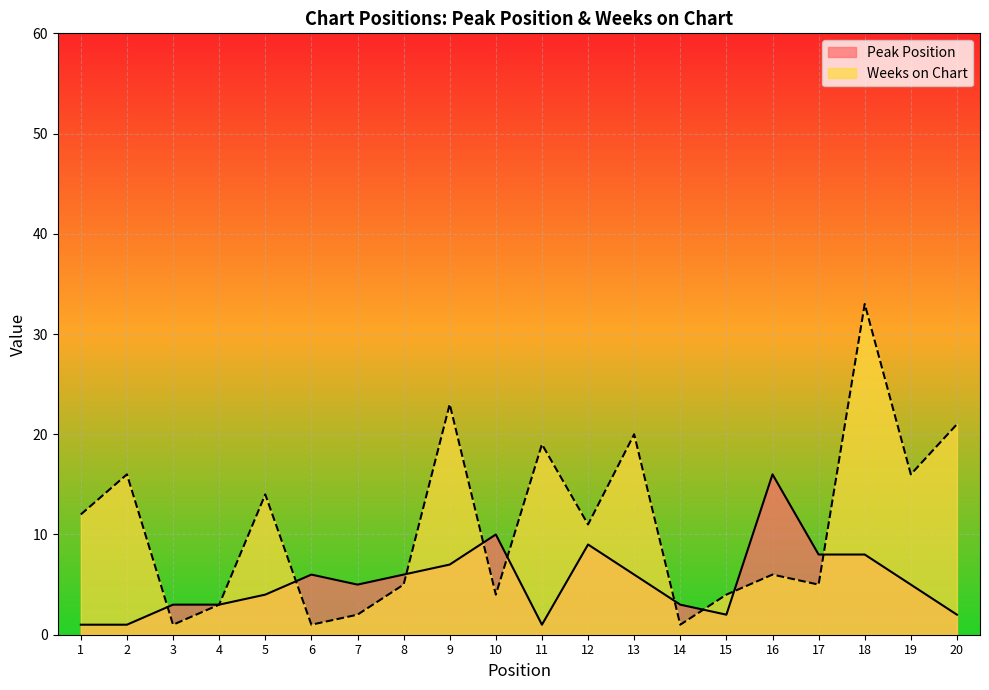

What is the approximate value of Weeks on Chart at 4, to the nearest 5?

5